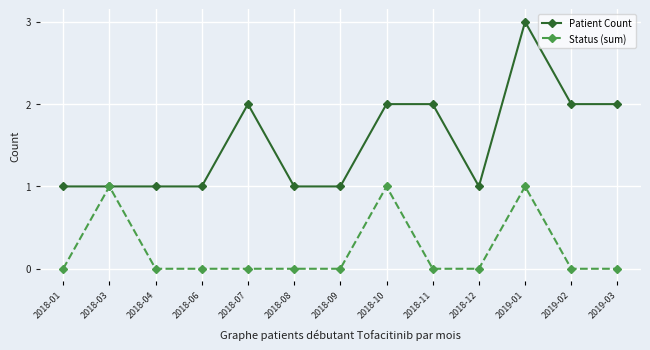

Is it true that Status (sum) equals 0 at 2019-03?

True